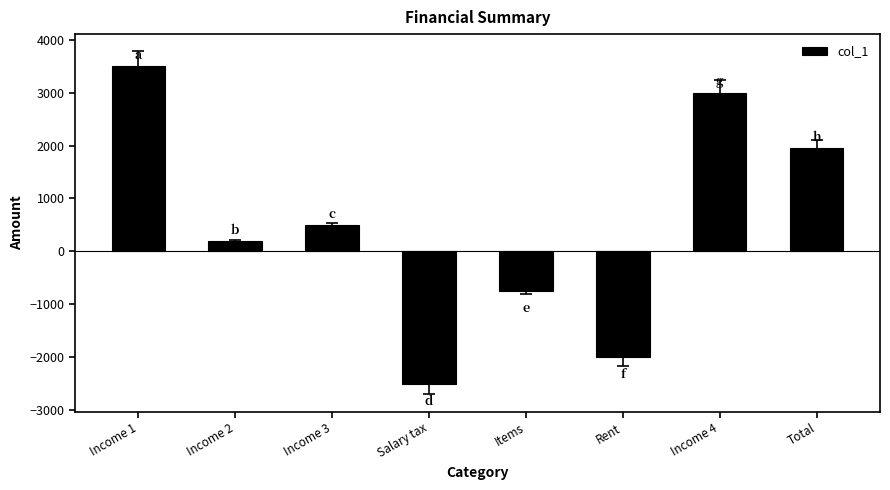

List the labels in order of value, largest first.

Income 1, Income 4, Total, Income 3, Income 2, Items, Rent, Salary tax